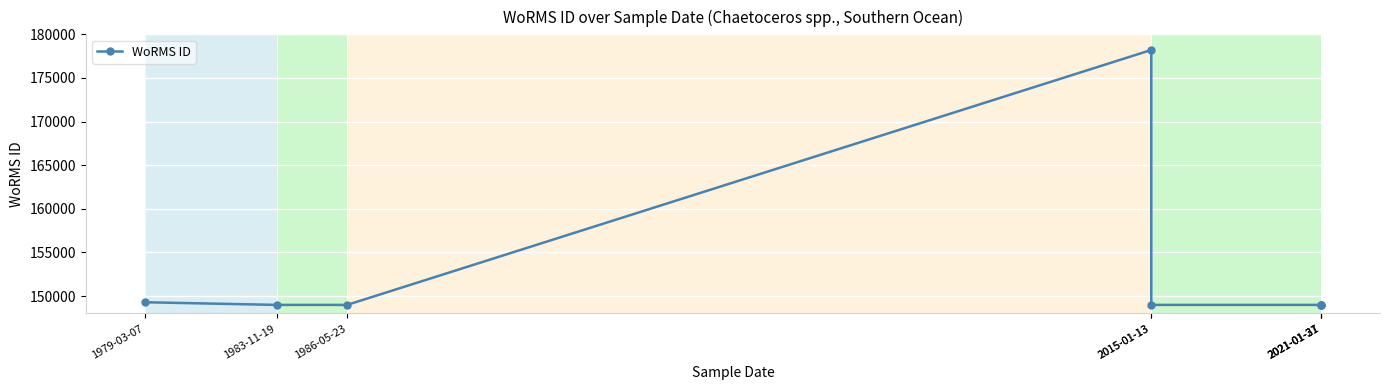

The chart shows a value of 51254 at 1986-05-23. True or false?

False